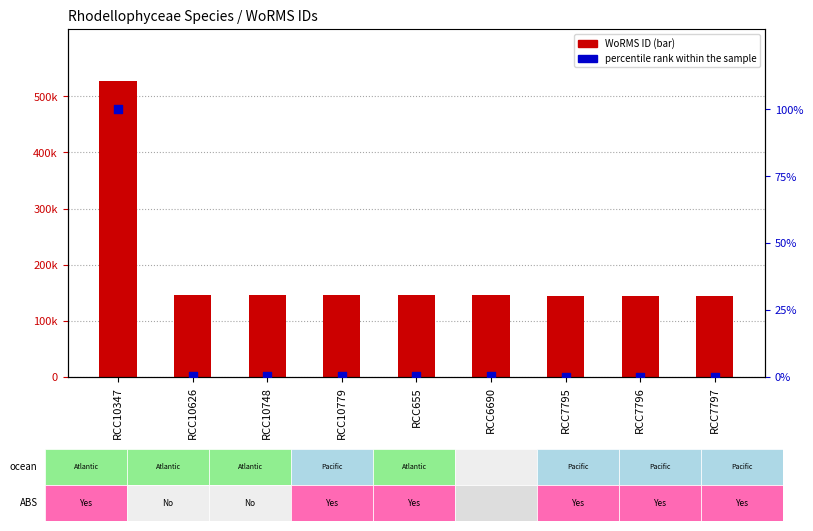

At which category is the sum across all series the highest?

RCC10347